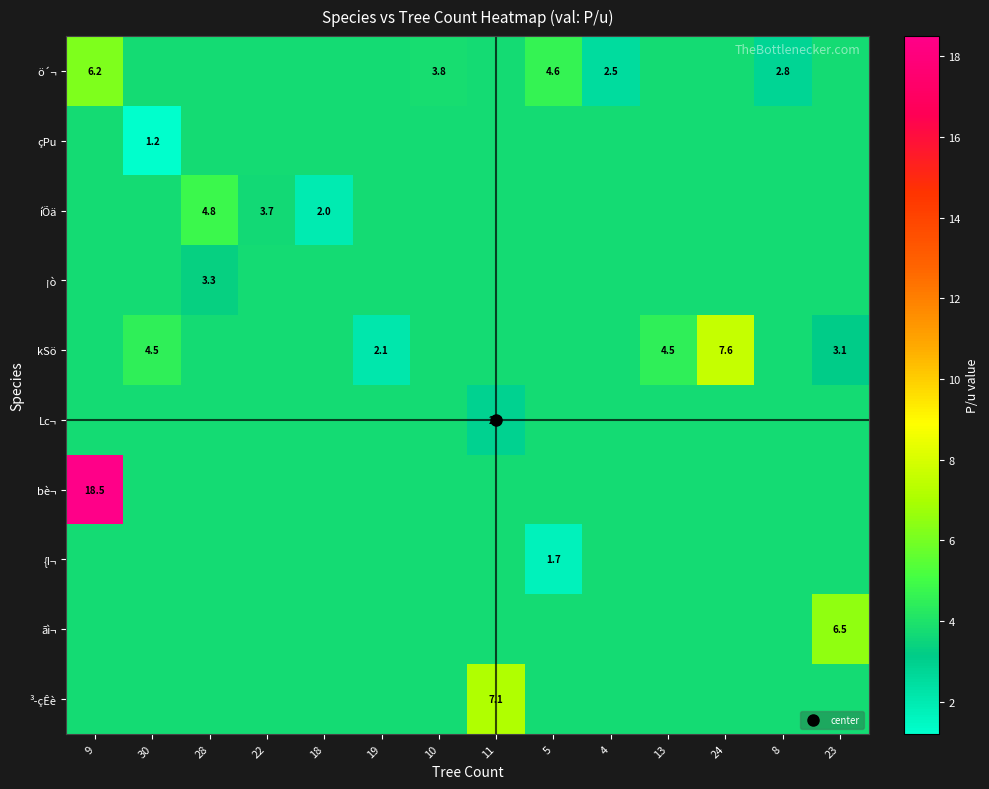

At how many categories does at least one series exceed 18?

1